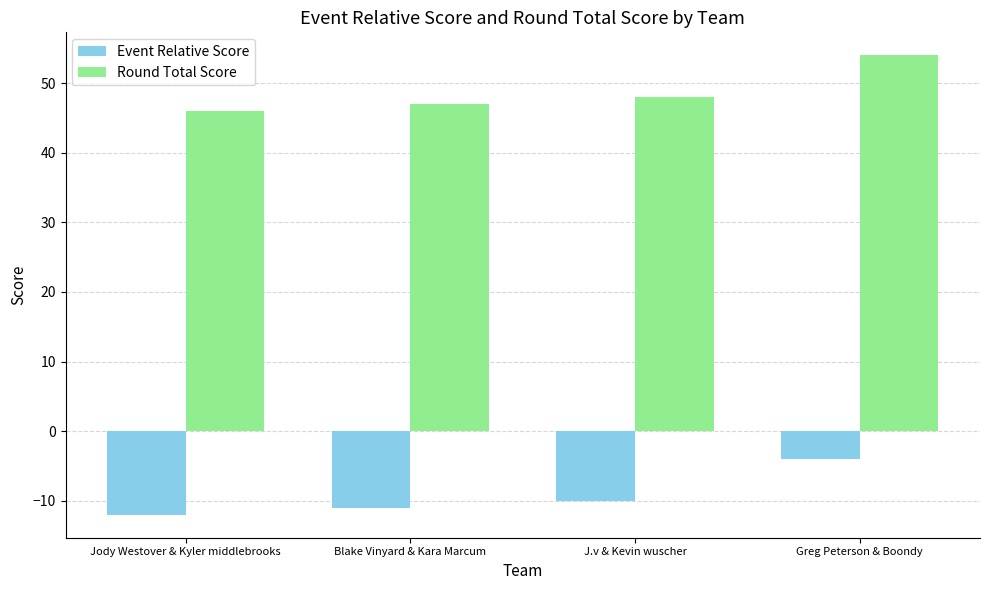

At Greg Peterson & Boondy, list the series in order from largest to smallest.

Round Total Score, Event Relative Score